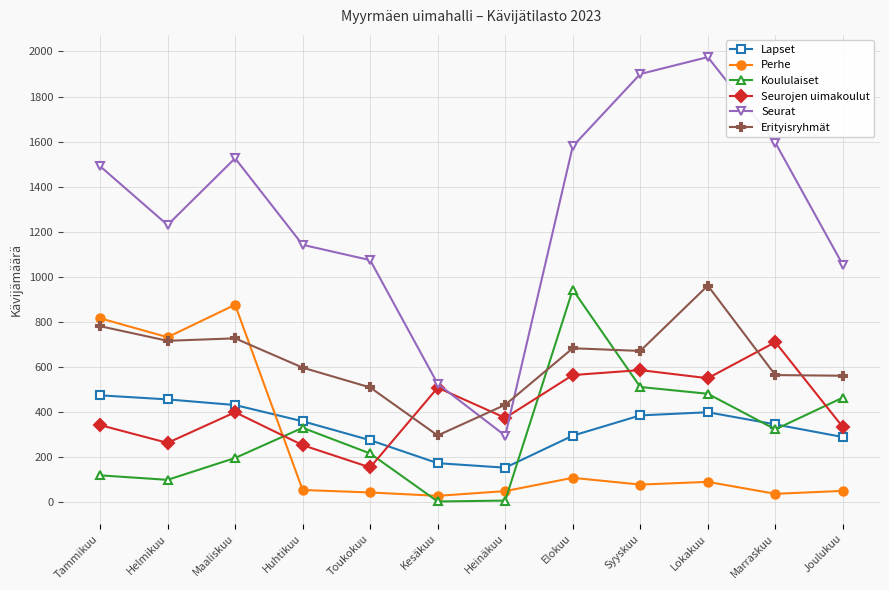

At which category is the sum across all series the highest?

Lokakuu